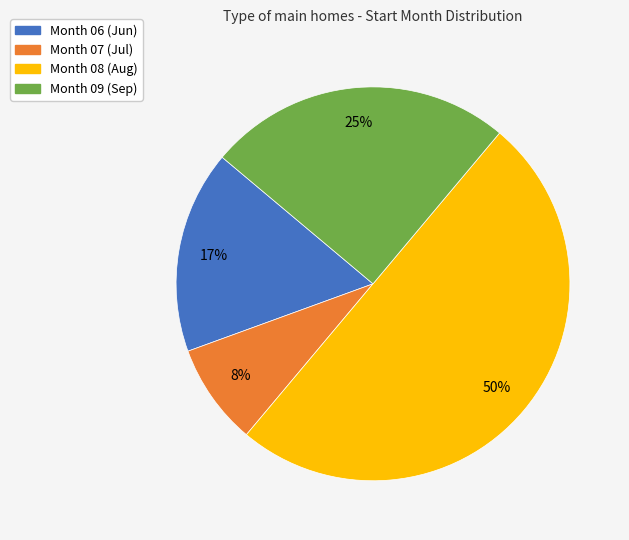

To the nearest percent, what is the average slice percentage?

25%